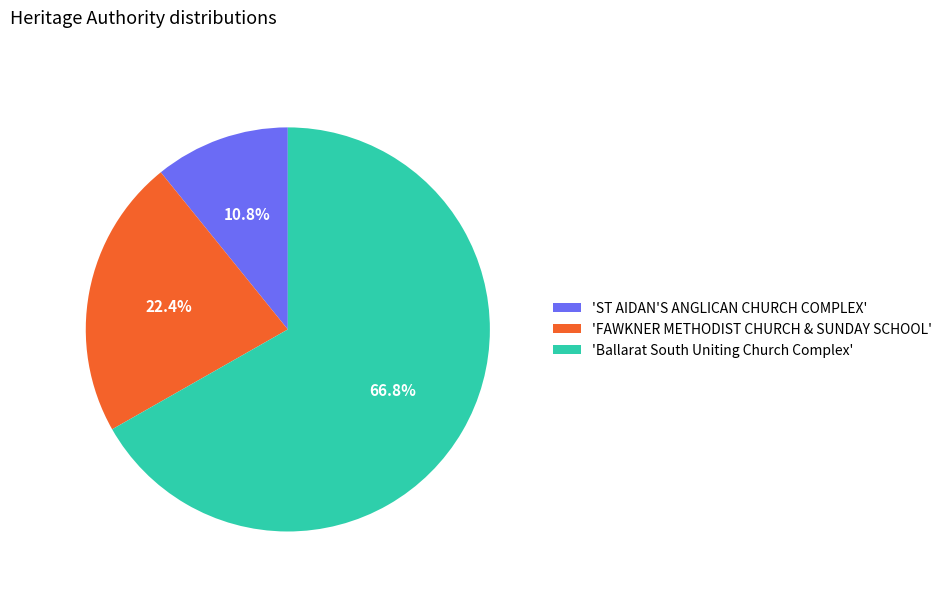

Count the number of slices in the pie.

3